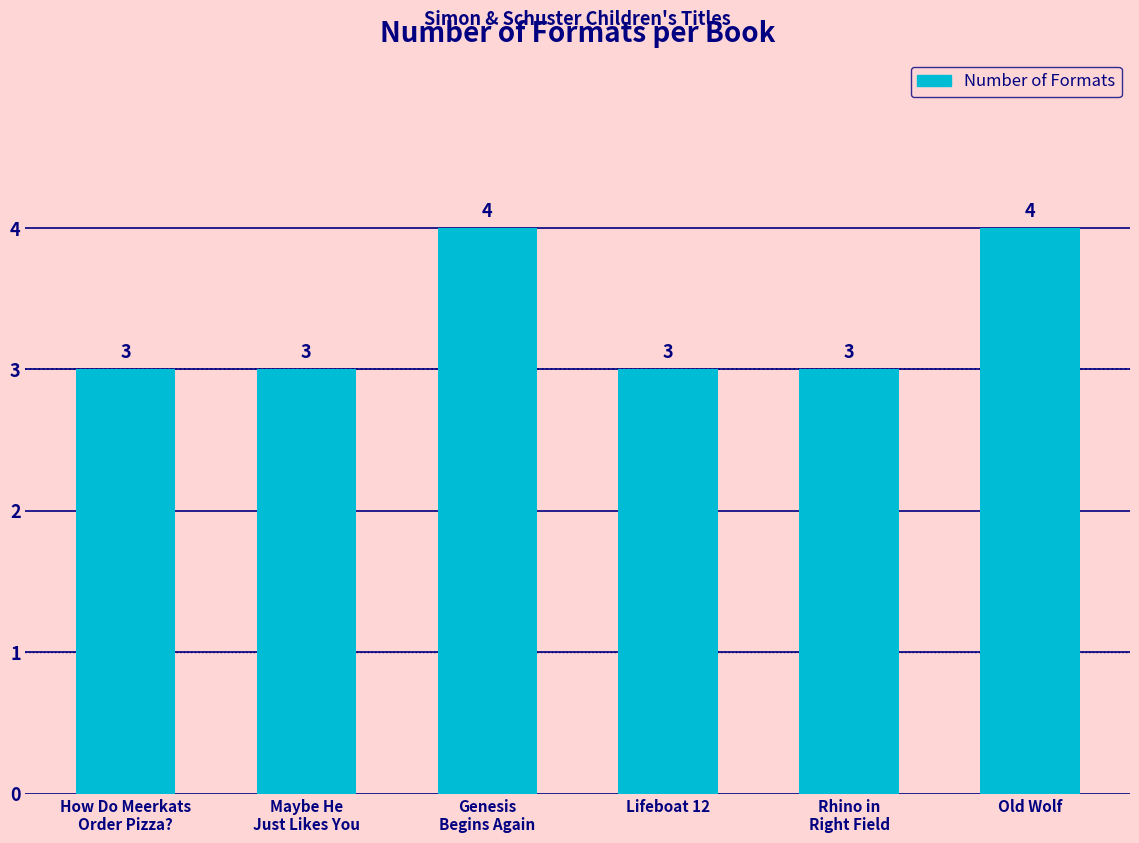

The chart shows a value of 4 at How Do Meerkats
Order Pizza?. True or false?

False